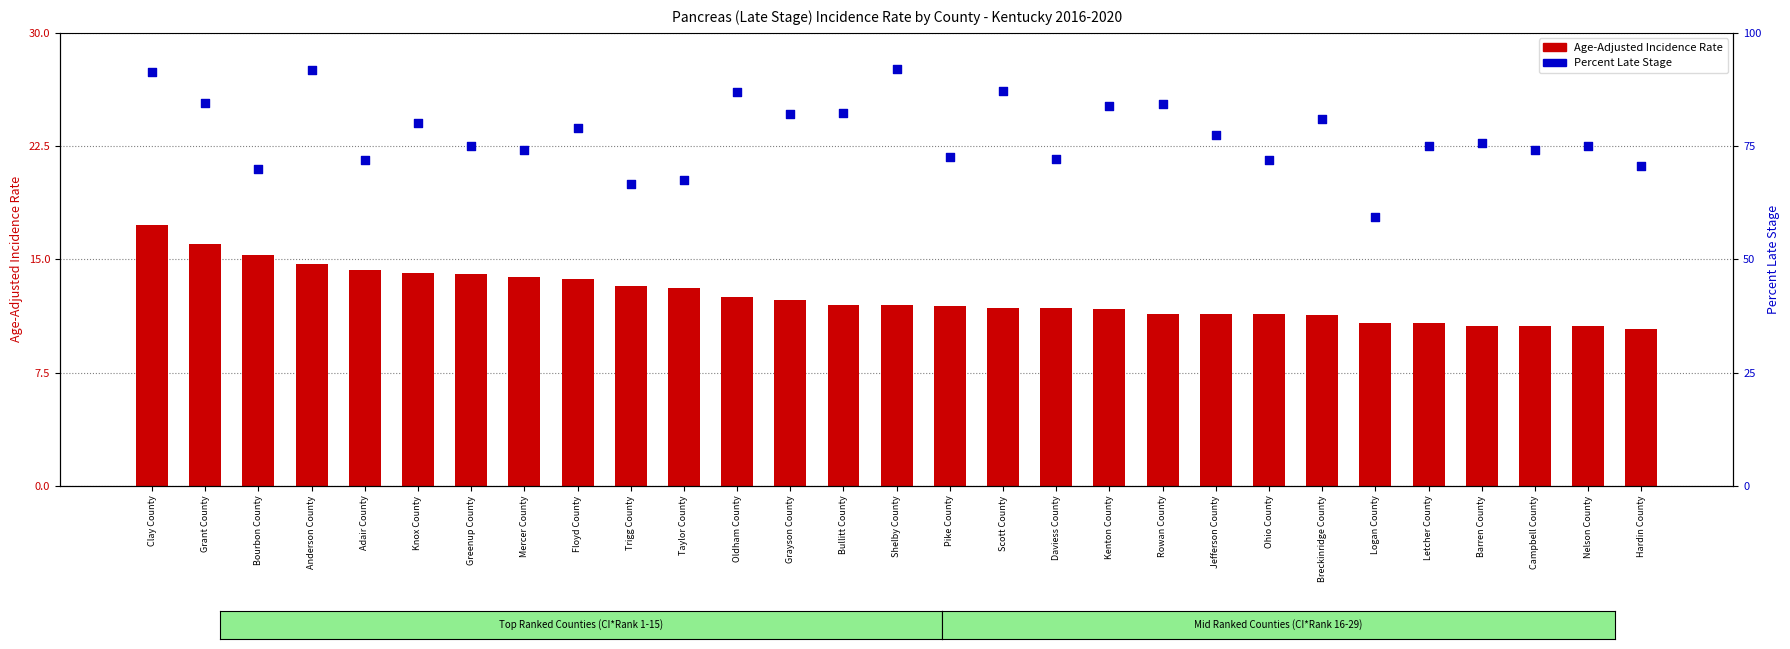

What is the total value across all series at Bourbon County?

85.3